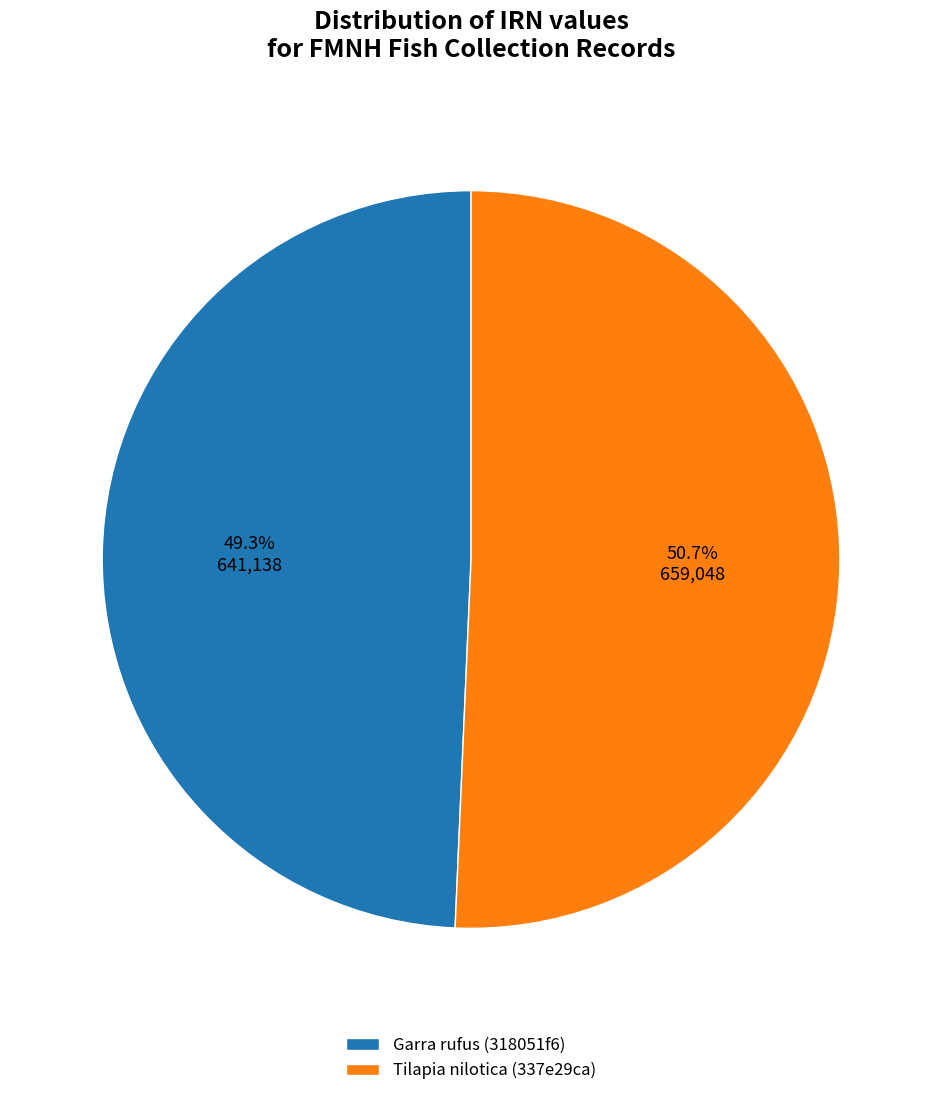

How many segments does this pie chart have?

2